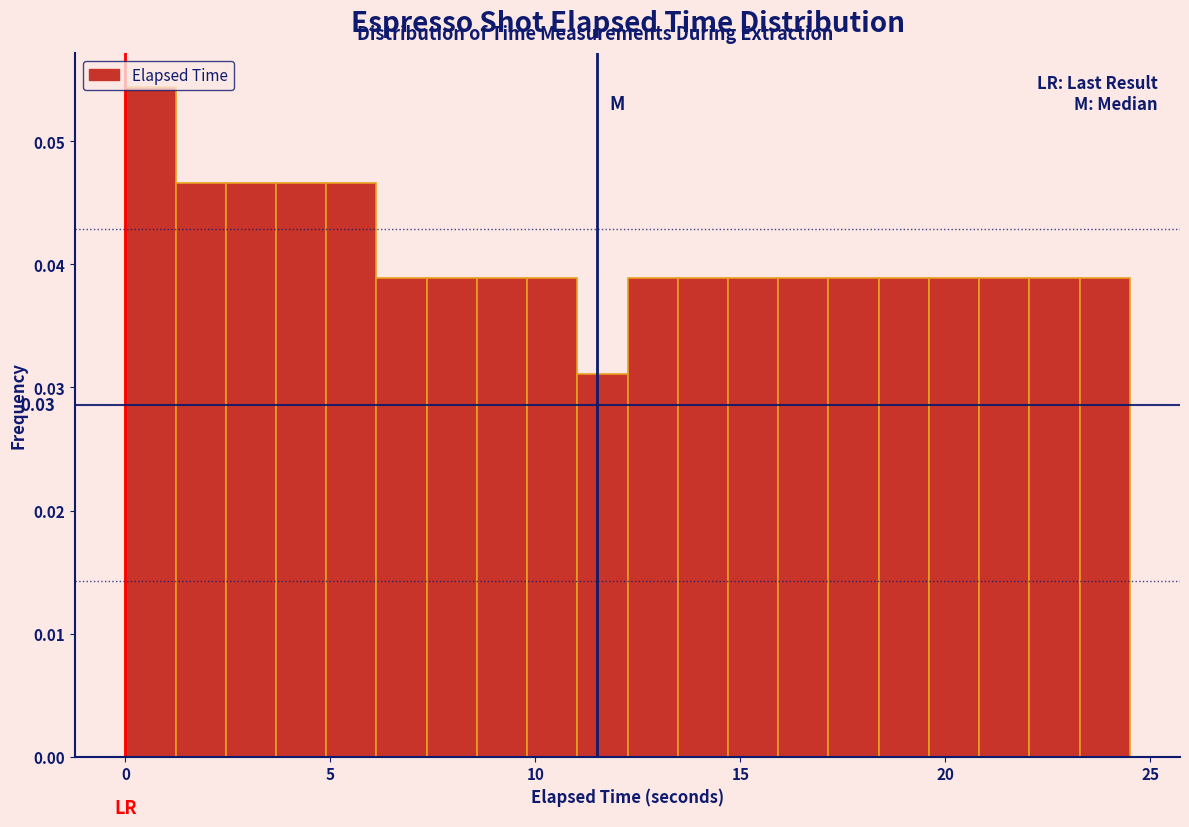

Around what value on the x-axis is the tallest bar? Give the approximate position of its centre, as read against the axis.

0.5